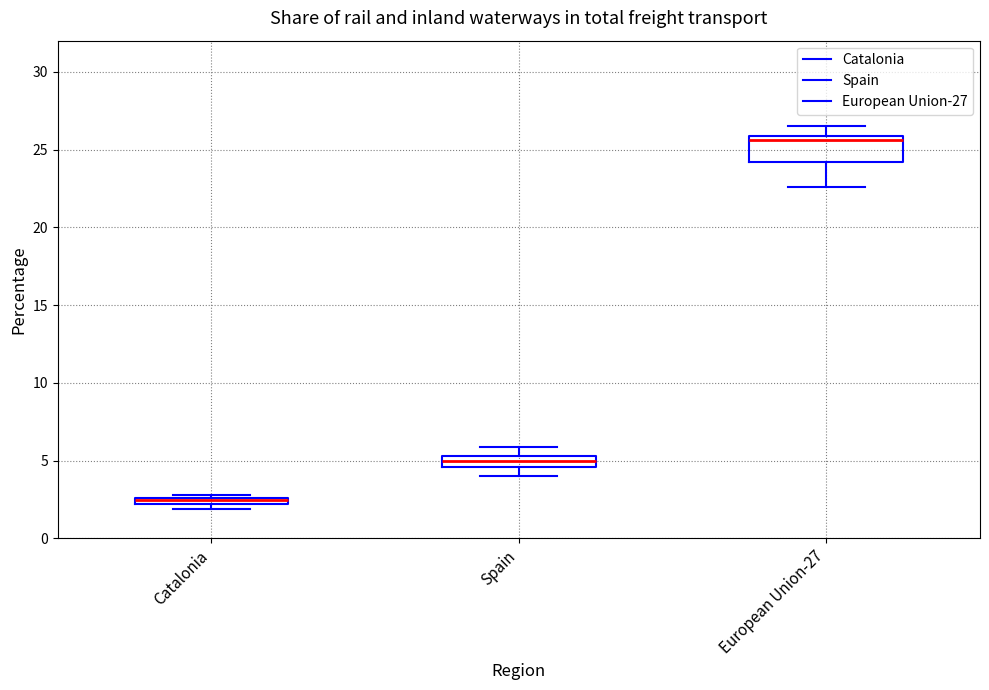

Which box has the lowest median line?

Catalonia